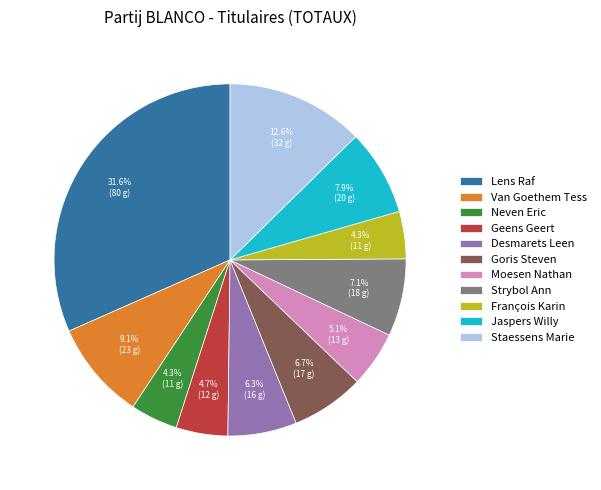

Does any single category account for the majority?

No